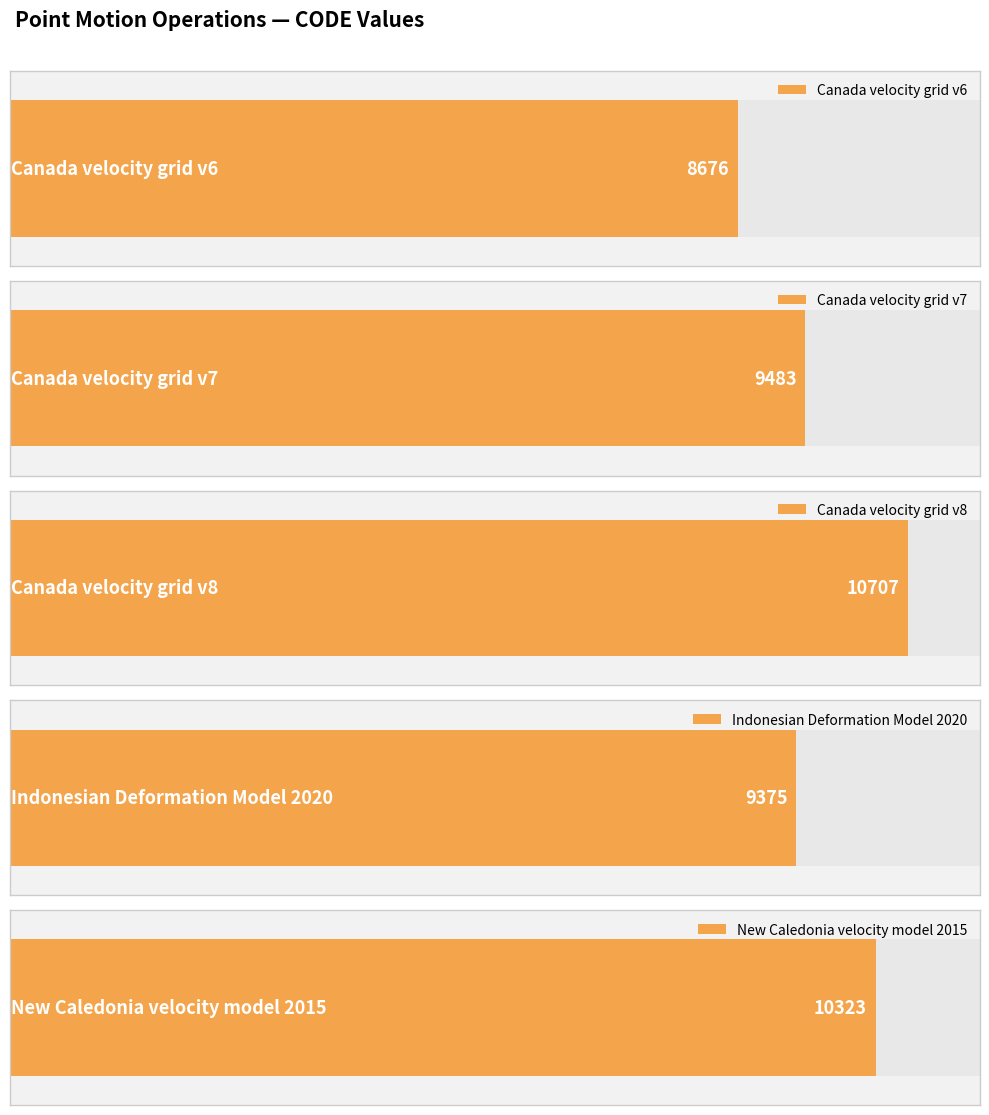

Rank the categories by value from highest to lowest.

Canada velocity grid v8, New Caledonia velocity model 2015, Canada velocity grid v7, Indonesian Deformation Model 2020, Canada velocity grid v6